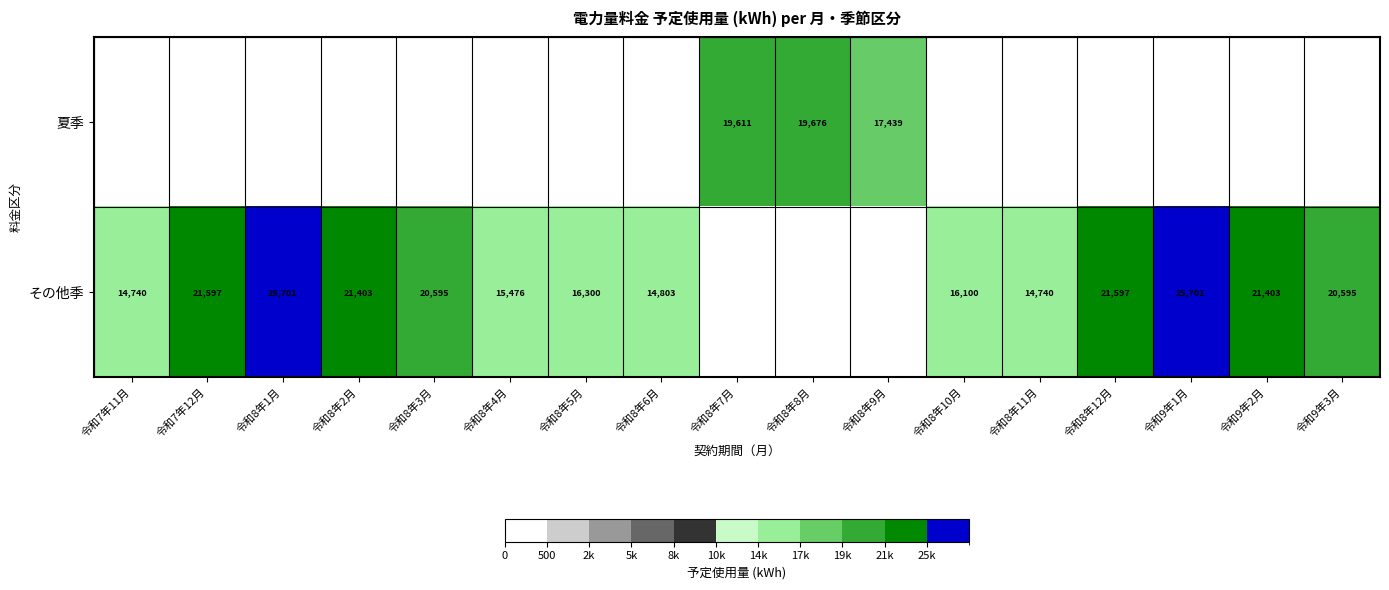

The 夏季 series shows 30230 at 令和8年9月. True or false?

False